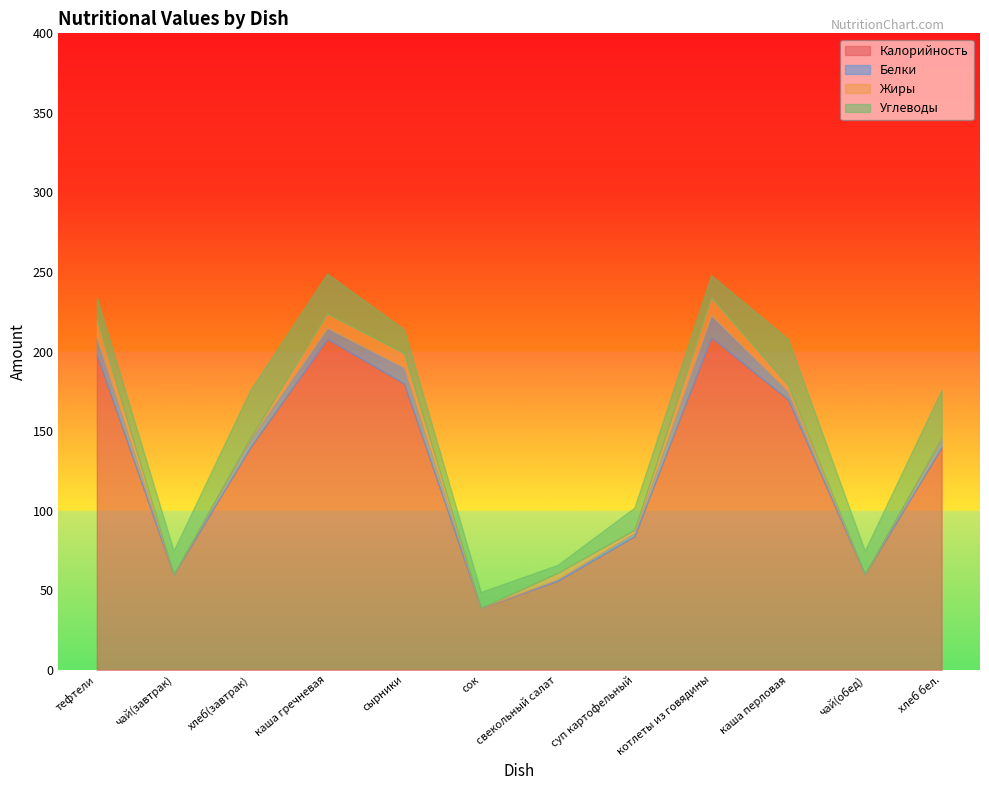

Reading right to left, what are all the values shown in this chart?

Калорийность: хлеб бел.=140	чай(обед)=60	каша перловая=170	котлеты из говядины=209	суп картофельный=84	свекольный салат=56	сок=39	сырники=180	каша гречневая=208	хлеб(завтрак)=140	чай(завтрак)=60	тефтели=198
Белки: хлеб бел.=5	чай(обед)=0	каша перловая=5	котлеты из говядины=14	суп картофельный=2	свекольный салат=1	сок=0	сырники=10	каша гречневая=7	хлеб(завтрак)=5	чай(завтрак)=0	тефтели=11
Жиры: хлеб бел.=1	чай(обед)=0	каша перловая=4	котлеты из говядины=11	суп картофельный=2	свекольный салат=4	сок=0	сырники=9	каша гречневая=9	хлеб(завтрак)=1	чай(завтрак)=0	тефтели=11
Углеводы: хлеб бел.=30	чай(обед)=15	каша перловая=29	котлеты из говядины=14	суп картофельный=14	свекольный салат=5	сок=10	сырники=15	каша гречневая=25	хлеб(завтрак)=30	чай(завтрак)=15	тефтели=14